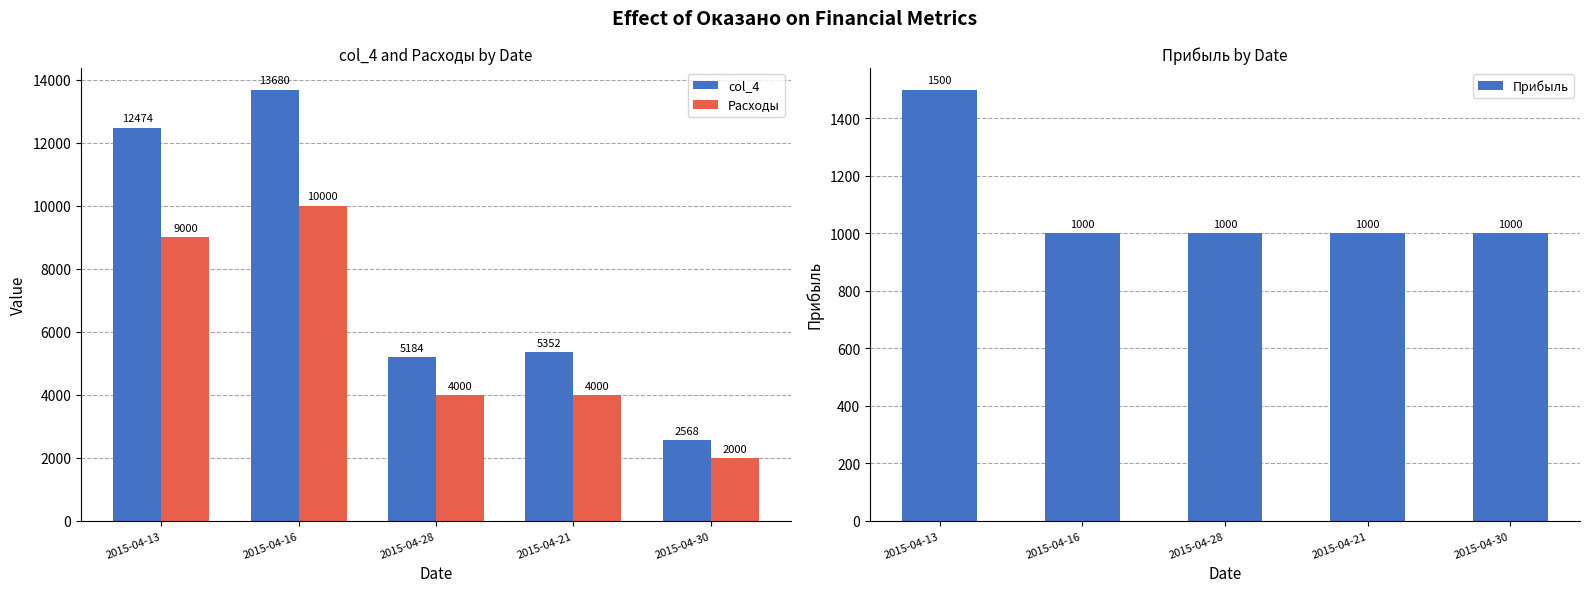

True or false: Прибыль has a value of 660 at 2015-04-16.

False